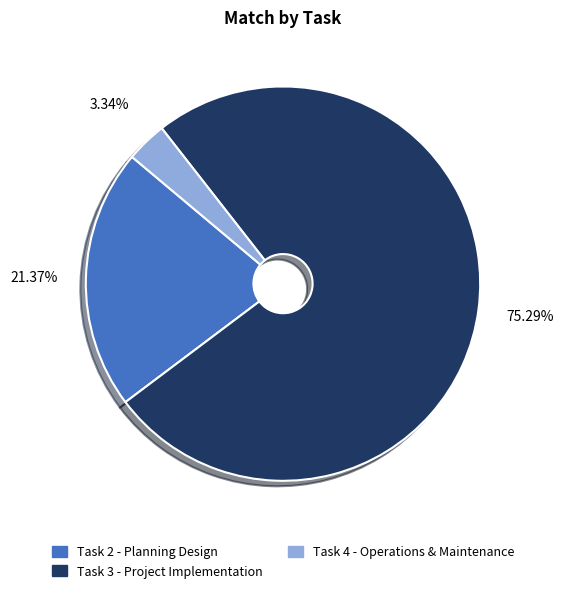

What is the ratio of the value at Task 2 - Planning Design to the value at Task 3 - Project Implementation?

0.3